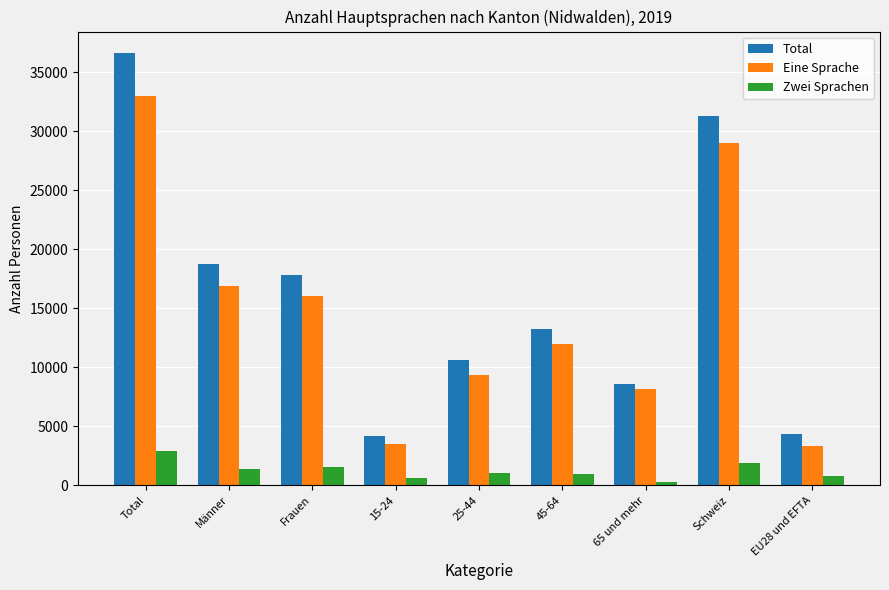

Which series has the largest total across all categories?

Total